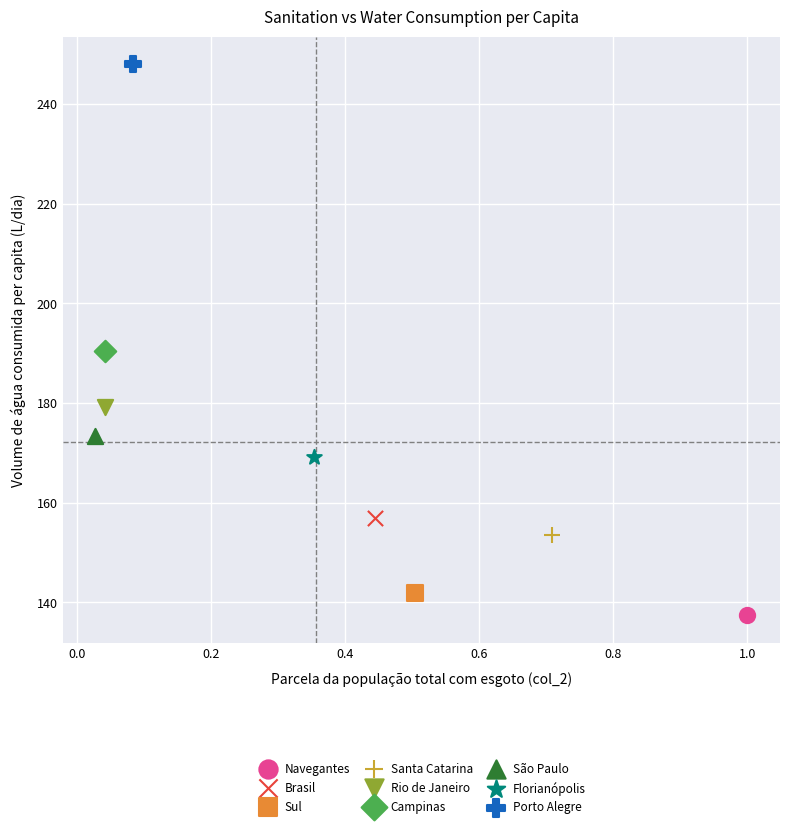

What are all the series names shown in the legend?

Navegantes, Brasil, Sul, Santa Catarina, Rio de Janeiro, Campinas, São Paulo, Florianópolis, Porto Alegre